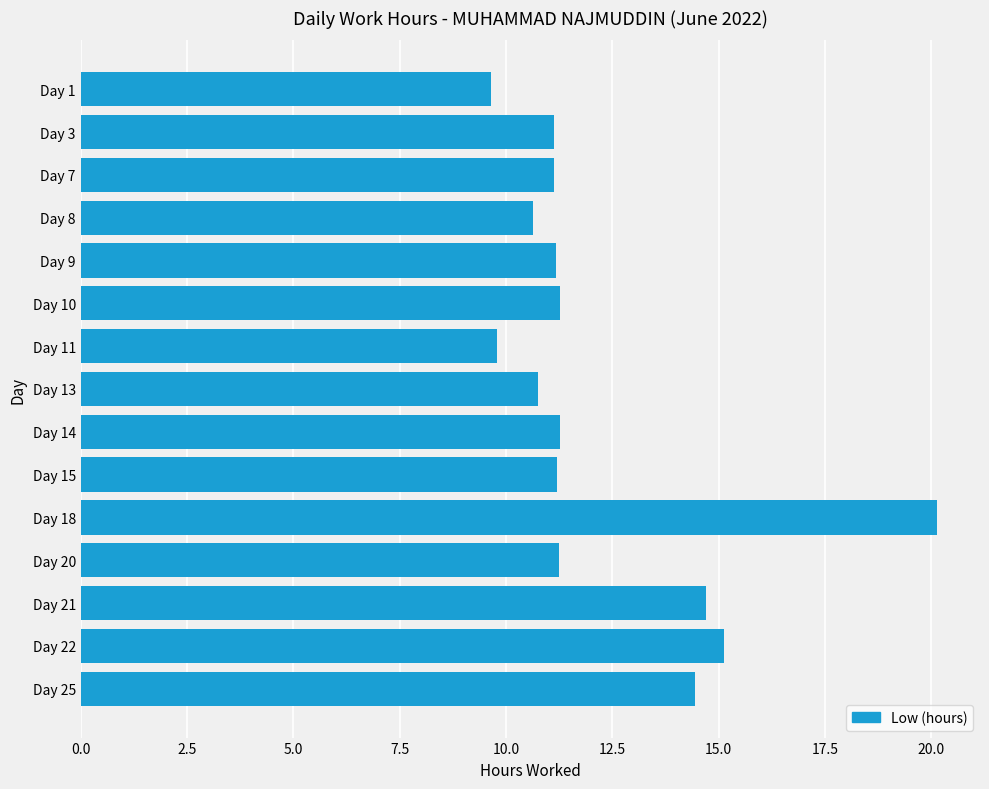

What is the value of the 2nd bar from the top?

11.1